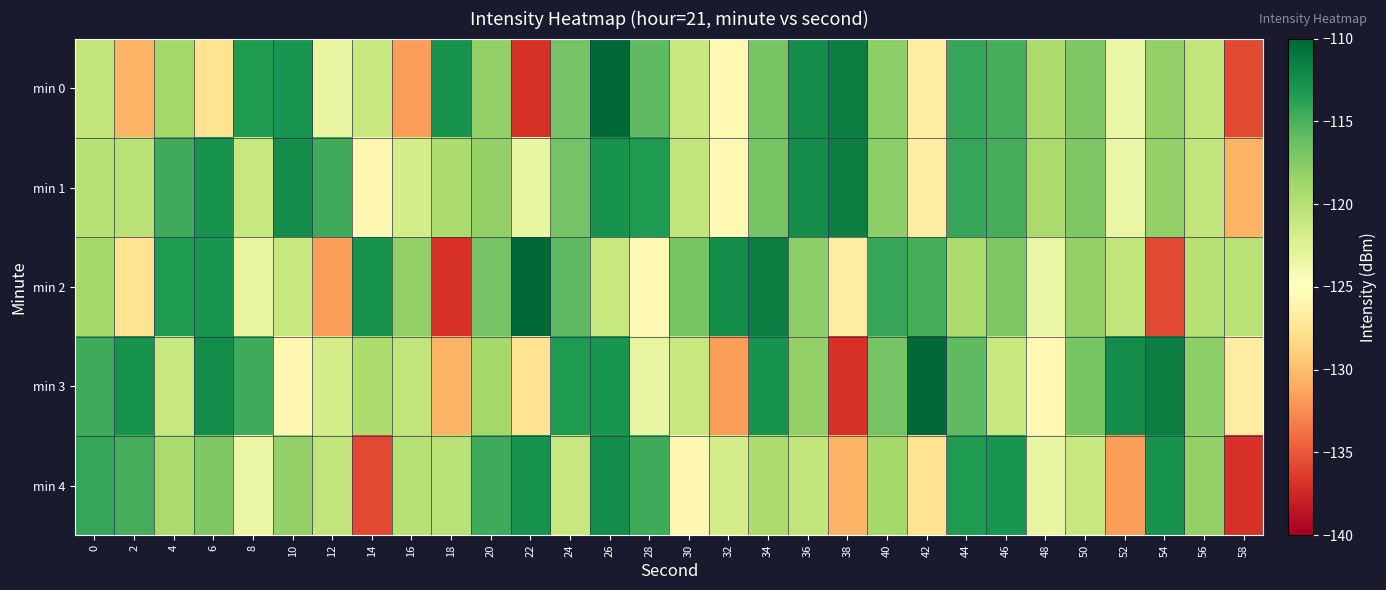

What is the total value across all series at 12?

-611.9